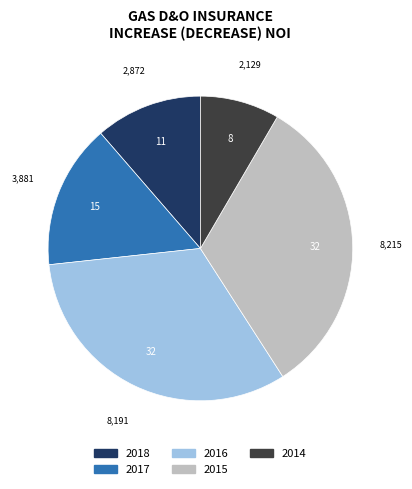

Do 2016 and 2015 together represent more than half of the pie?

Yes